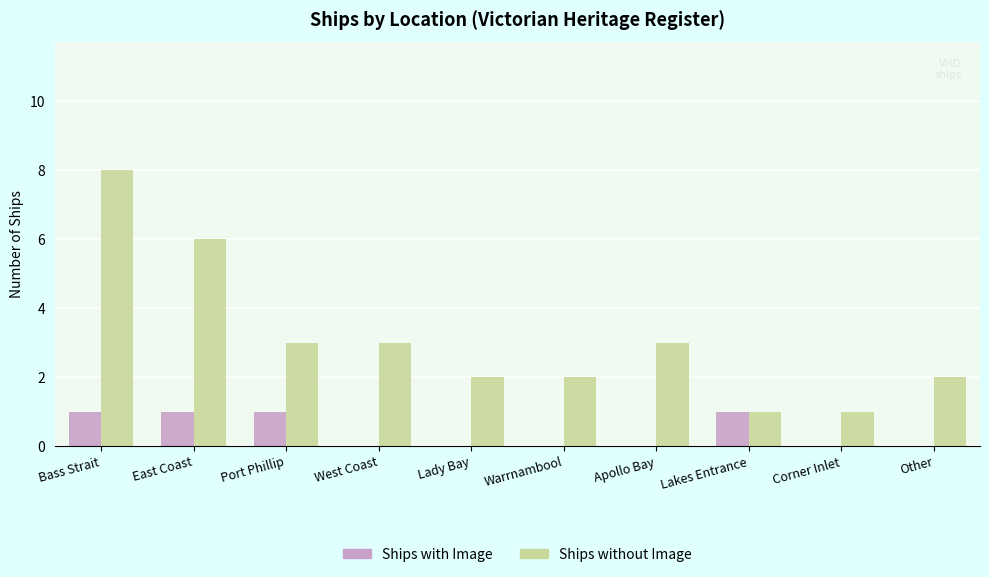

Is it true that Ships without Image equals 2 at Lady Bay?

True